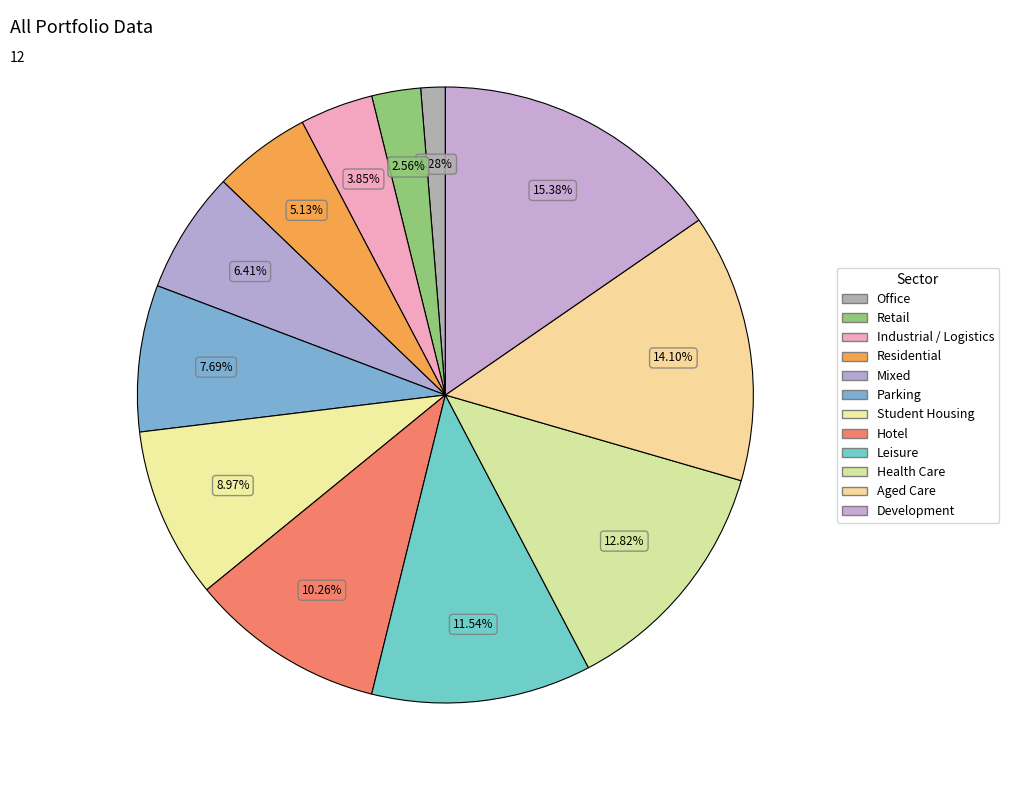

How many segments does this pie chart have?

12